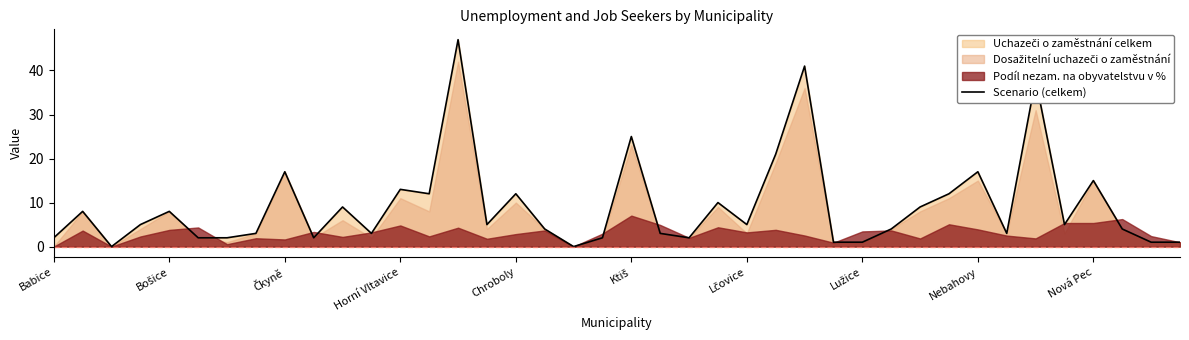

What is the difference between the second highest and second lowest values?

41